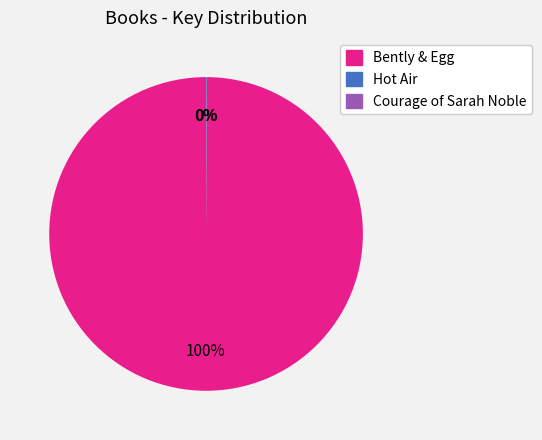

To the nearest percent, what is the average slice percentage?

33%